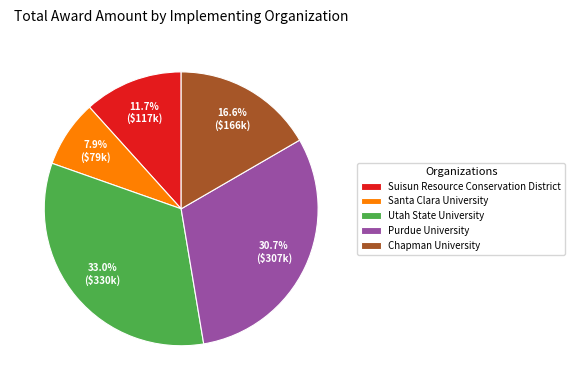

To the nearest percent, what portion does Chapman University represent?

17%